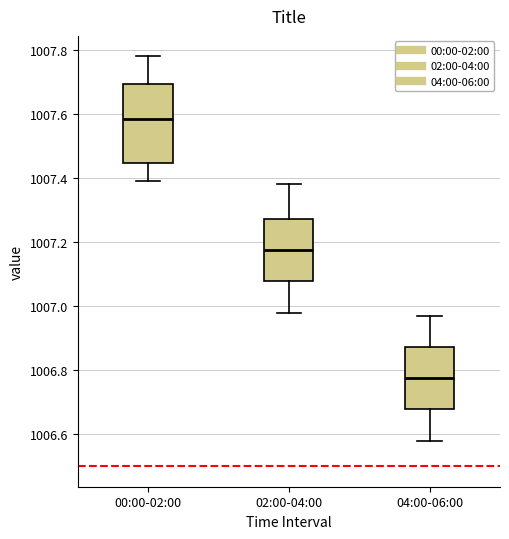

Reading left to right, transcribe this box plot: for each box, give where its median line is, the range the box spans, and where its two whiskers end, as read against the y-axis. The values are not printed on the chart, so give them approximately, as read against the axis.

00:00-02:00: median 1007.58, box 1007.44 to 1007.70, whiskers 1007.40 to 1007.78
02:00-04:00: median 1007.18, box 1007.08 to 1007.28, whiskers 1006.98 to 1007.38
04:00-06:00: median 1006.78, box 1006.68 to 1006.88, whiskers 1006.58 to 1006.98